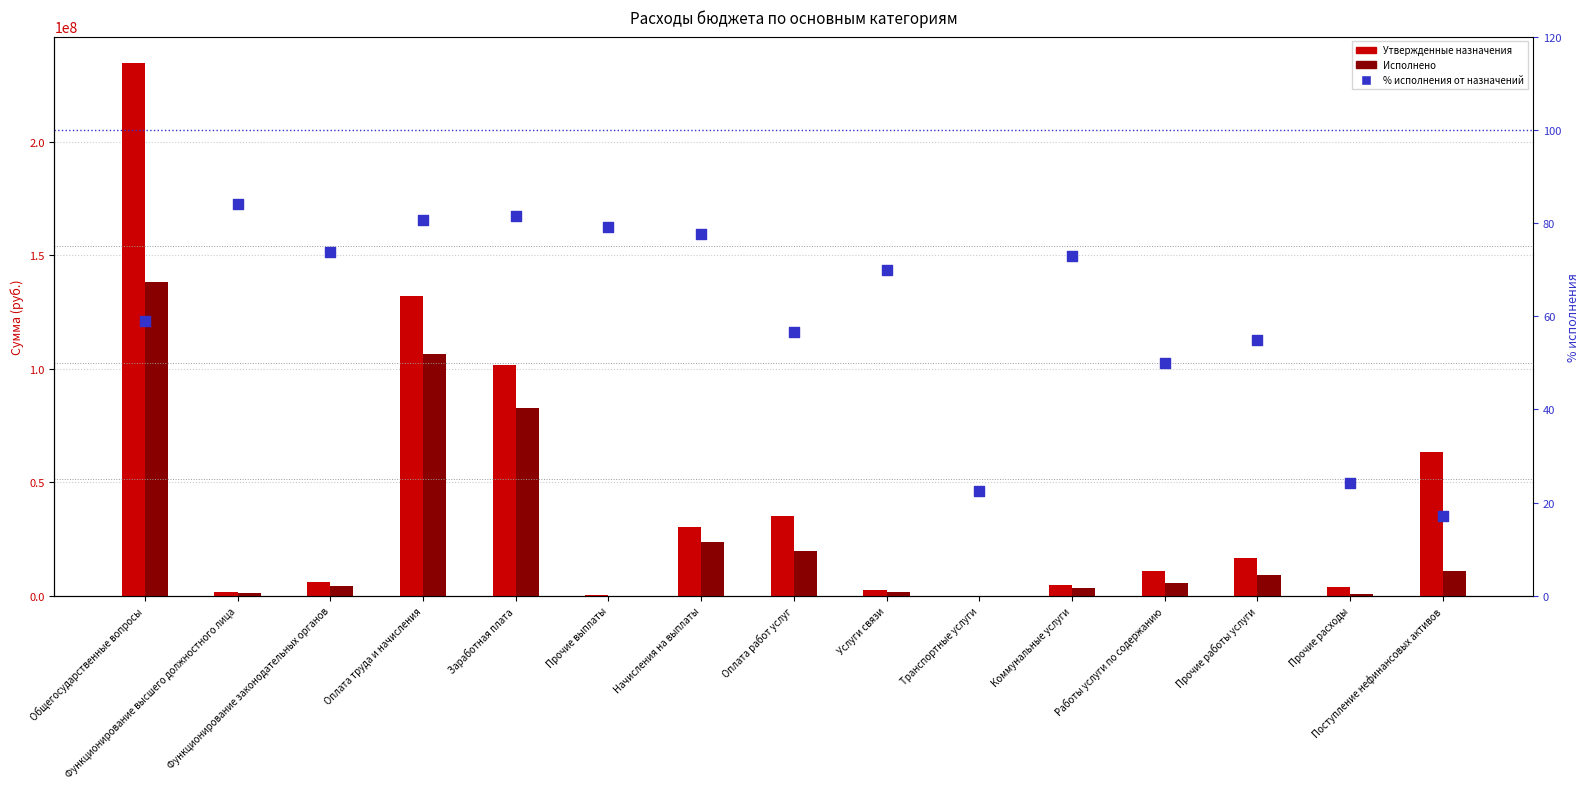

At how many categories does at least one series exceed 222166396?

1